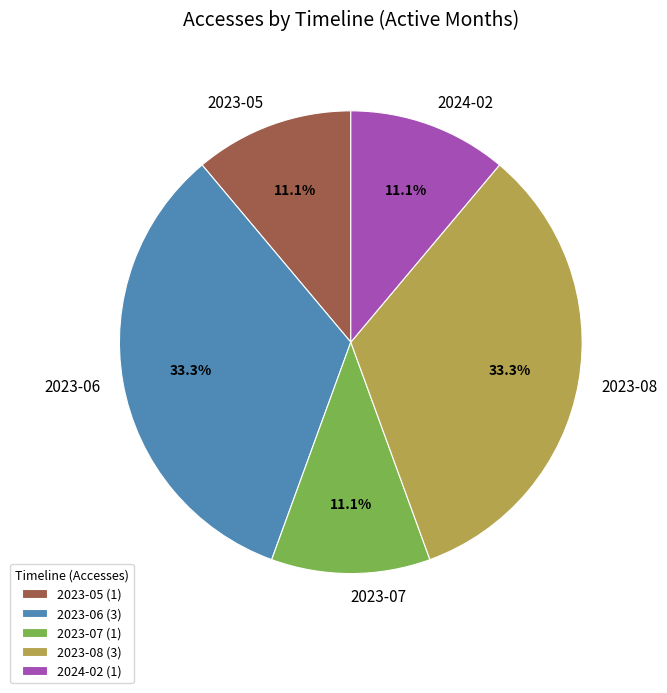

How many segments does this pie chart have?

5